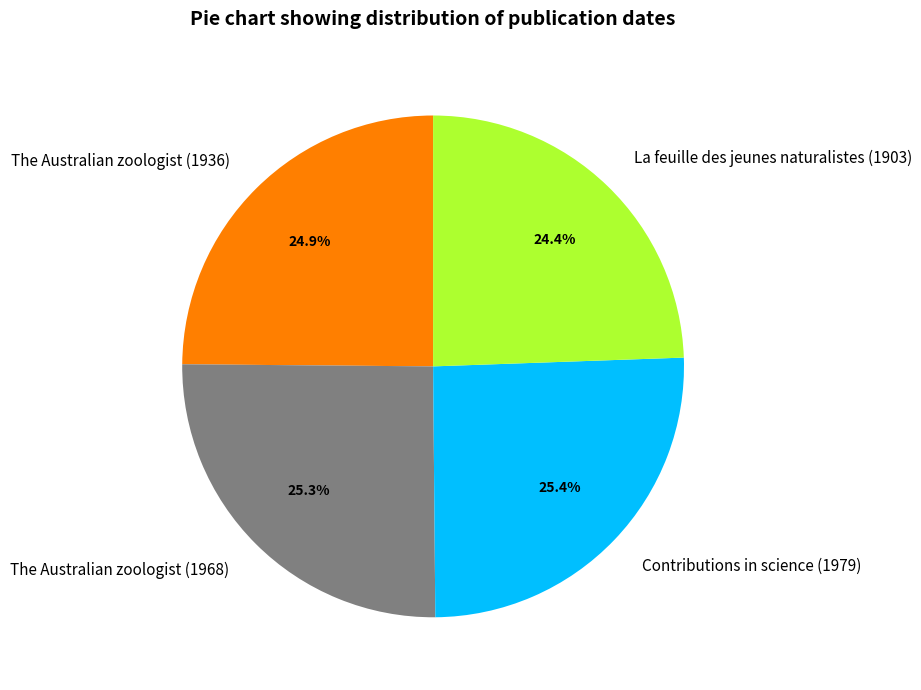

Which has a higher value, La feuille des jeunes naturalistes (1903) or Contributions in science (1979)?

Contributions in science (1979)